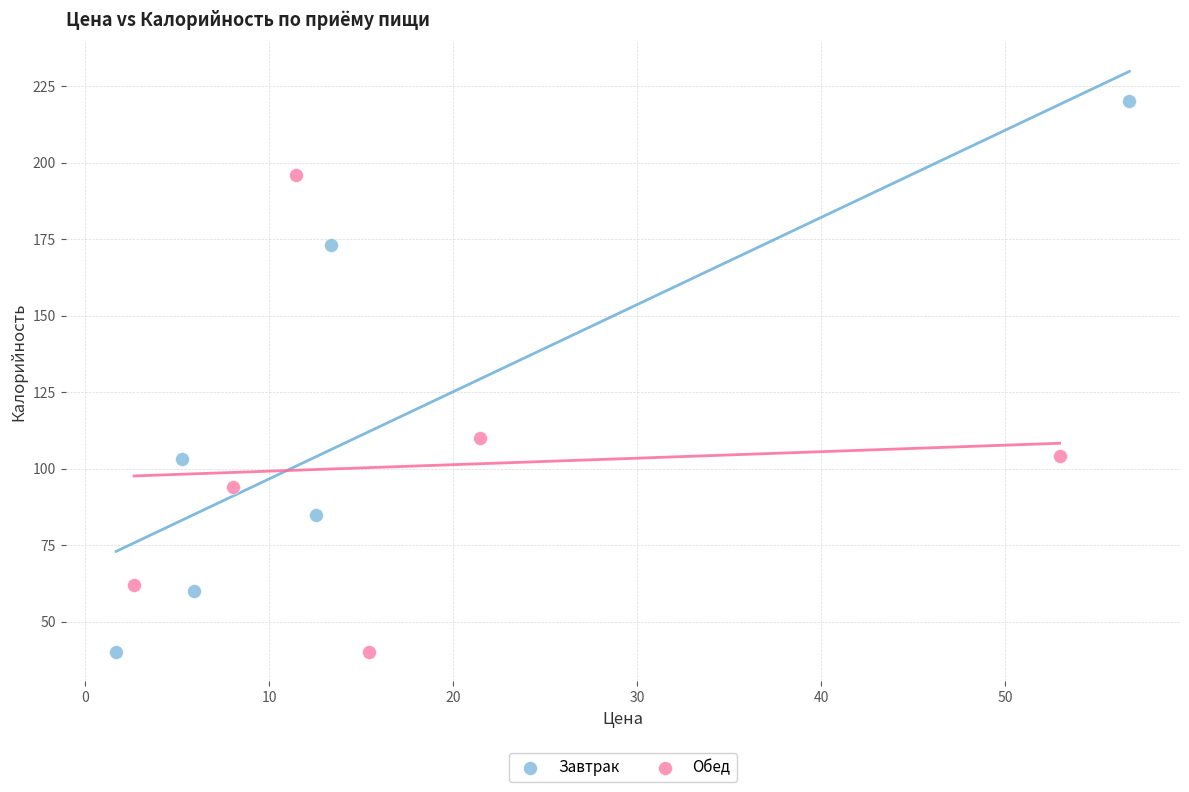

Which series has the widest spread of Y values?

Завтрак